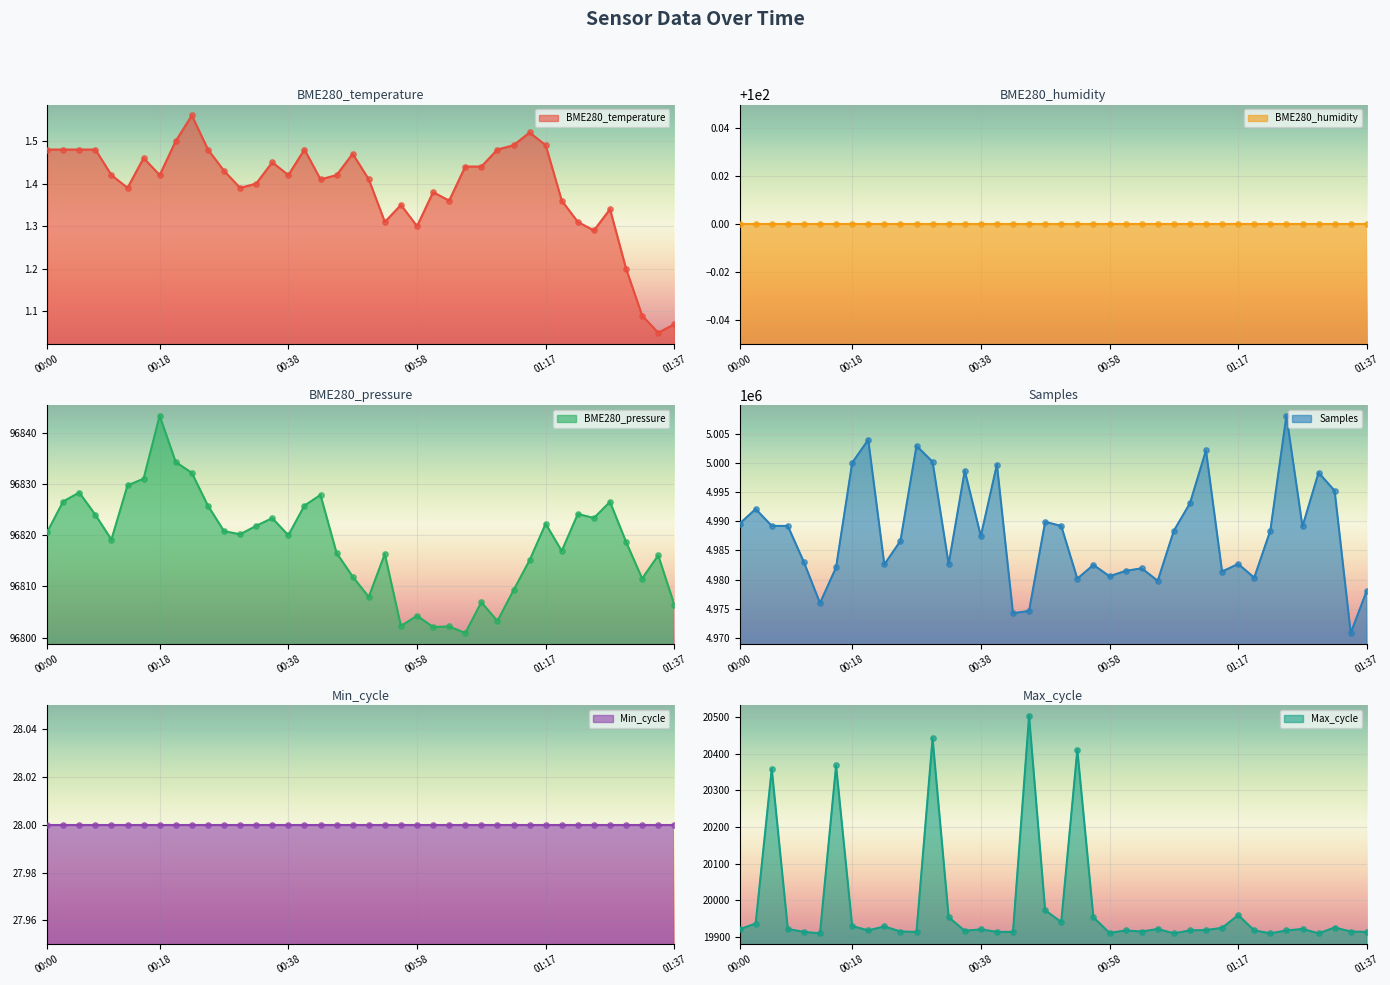

Which series reaches the maximum Y coordinate?

Samples